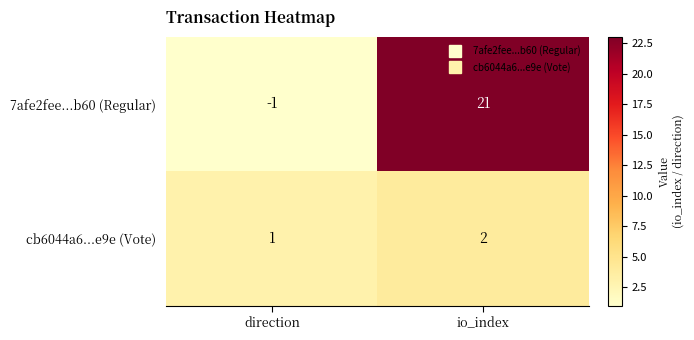

The value of cb6044a6...e9e (Vote) at direction is 0. True or false?

False